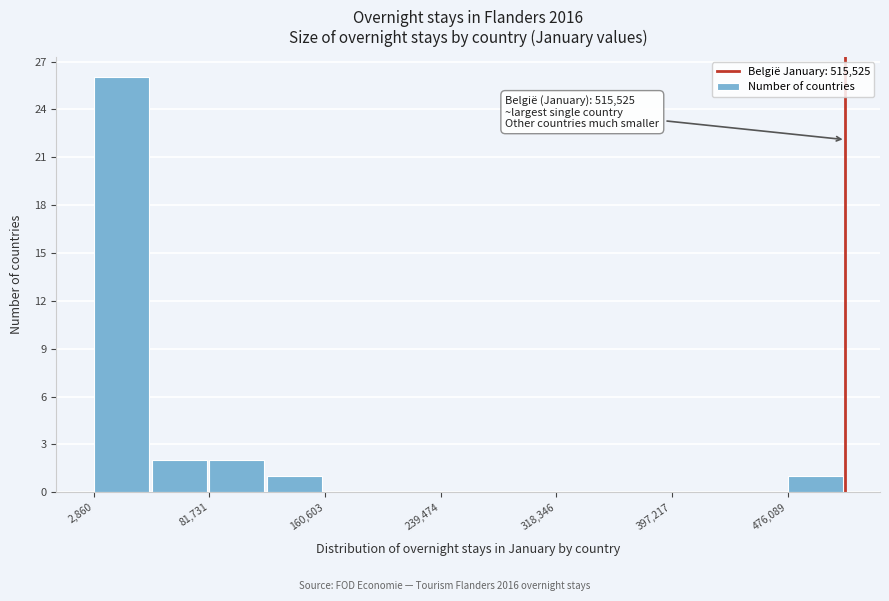

Around what value on the x-axis is the tallest bar? Give the approximate position of its centre, as read against the axis.

20000